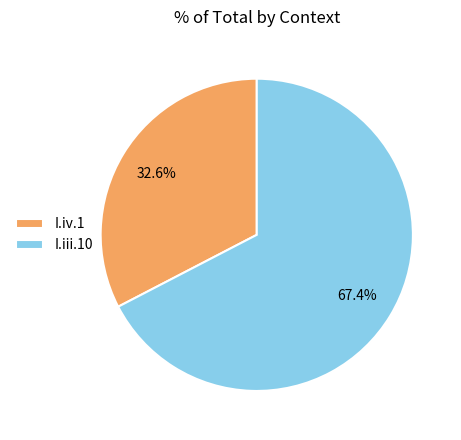

What is the largest slice in the pie chart?

I.iii.10